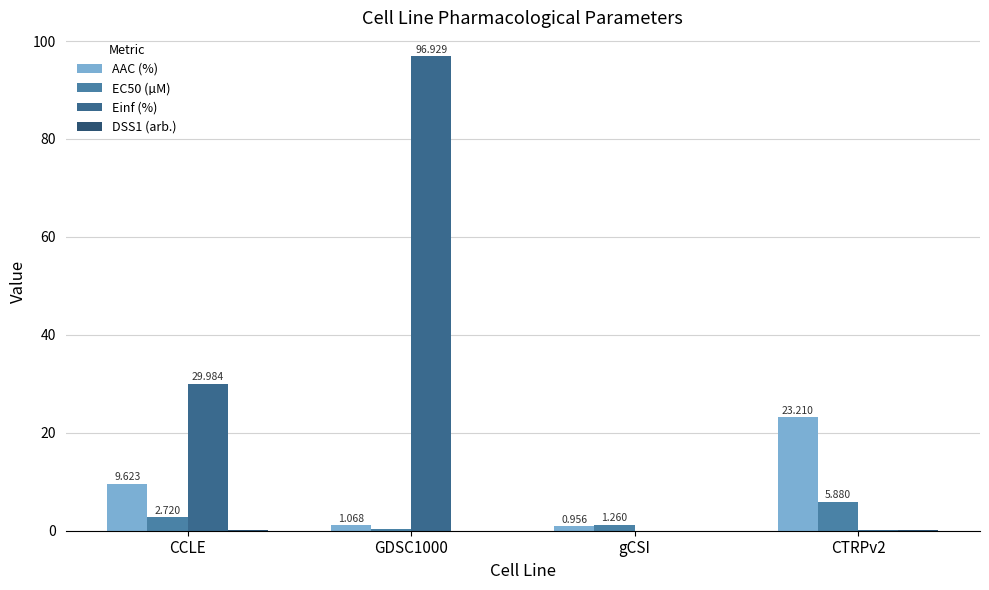

Which series has the largest total across all categories?

Einf (%)